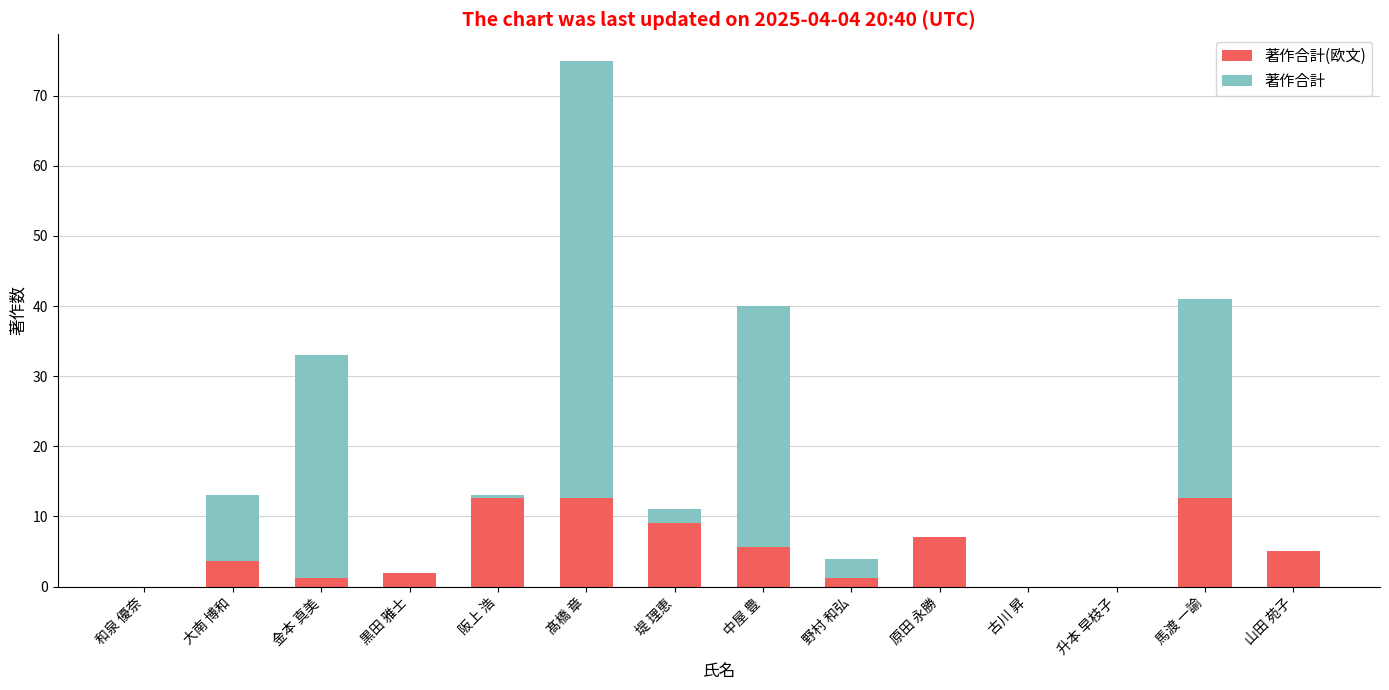

At which category is the sum across all series the highest?

髙橋 章